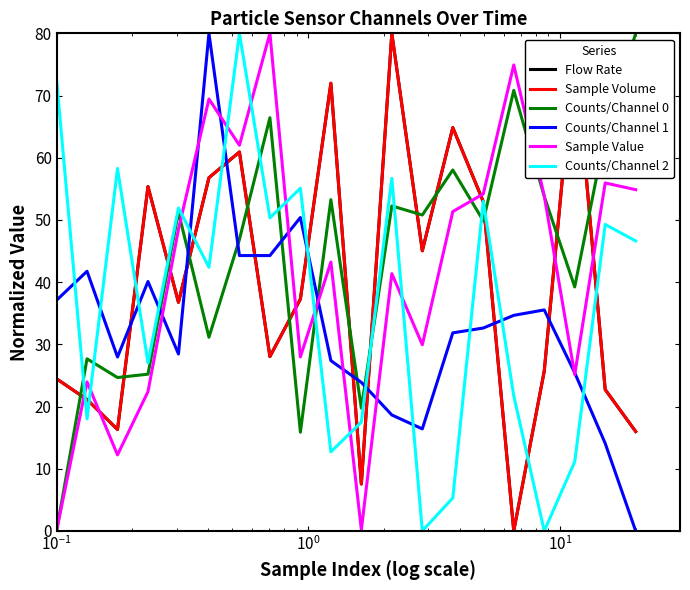

Which series has the largest total across all categories?

Counts/Channel 0